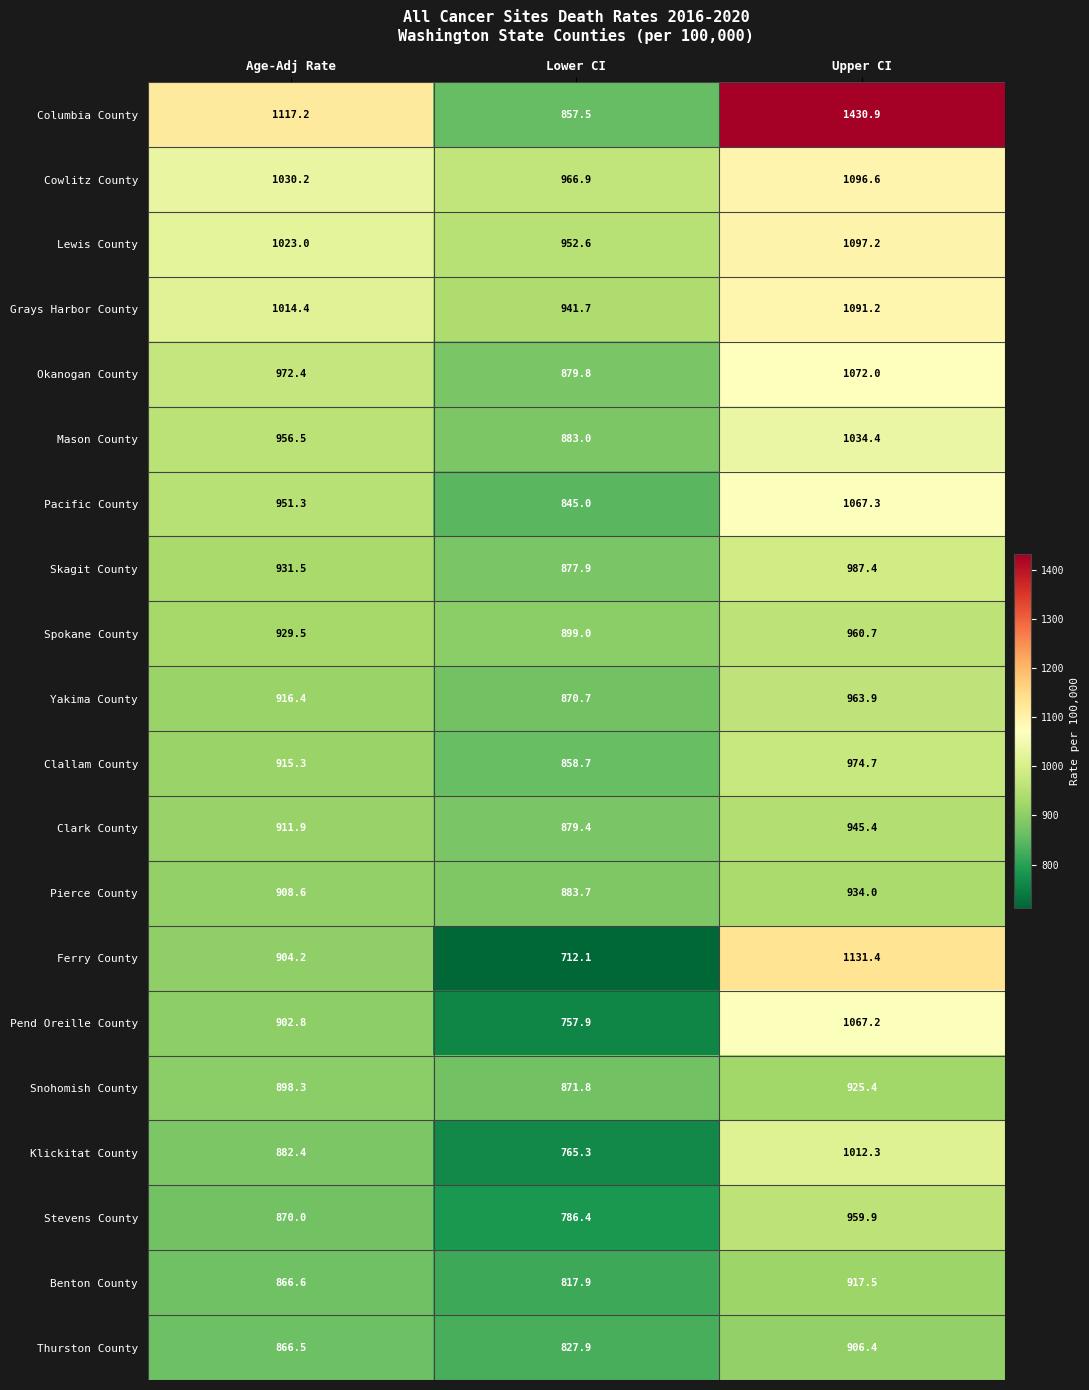

Rank the series by their maximum value, from highest to lowest.

Columbia County, Ferry County, Lewis County, Cowlitz County, Grays Harbor County, Okanogan County, Pacific County, Pend Oreille County, Mason County, Klickitat County, Skagit County, Clallam County, Yakima County, Spokane County, Stevens County, Clark County, Pierce County, Snohomish County, Benton County, Thurston County